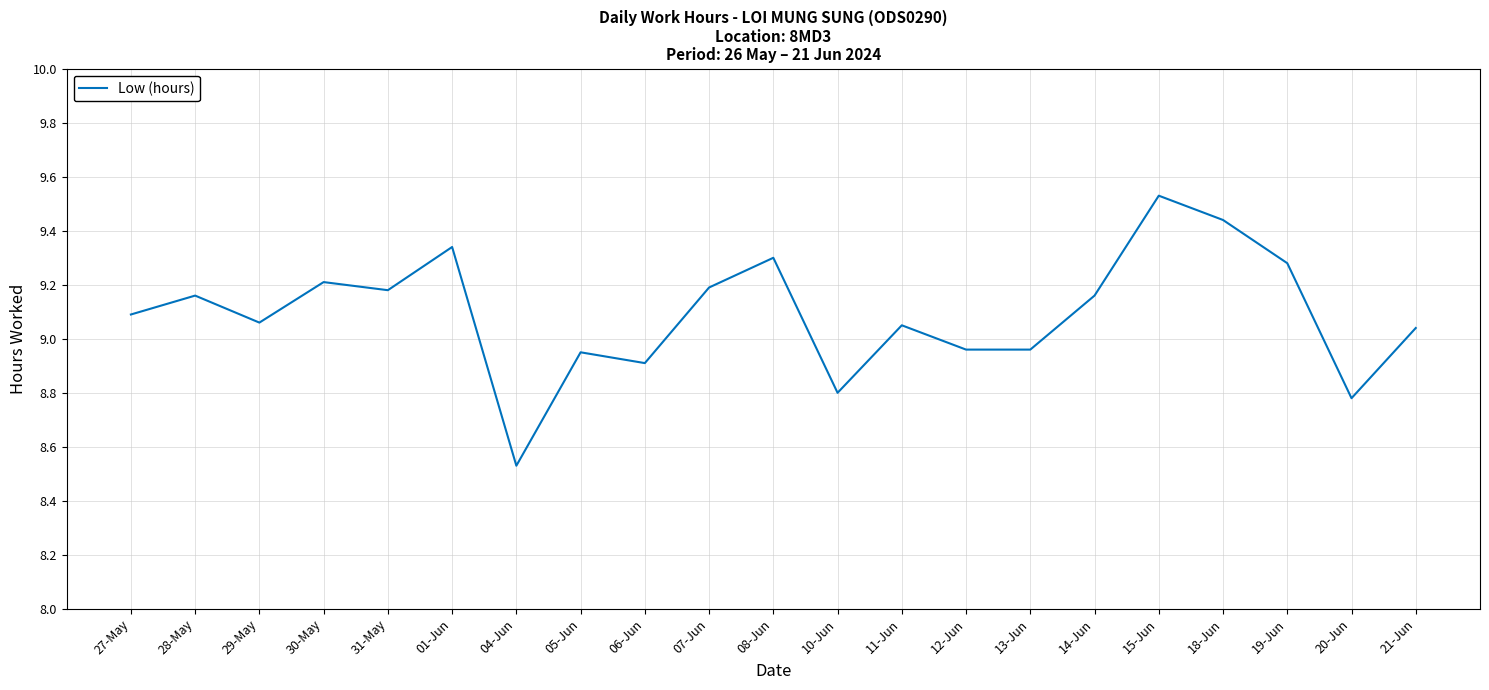

Which has a higher value, 01-Jun or 19-Jun?

01-Jun